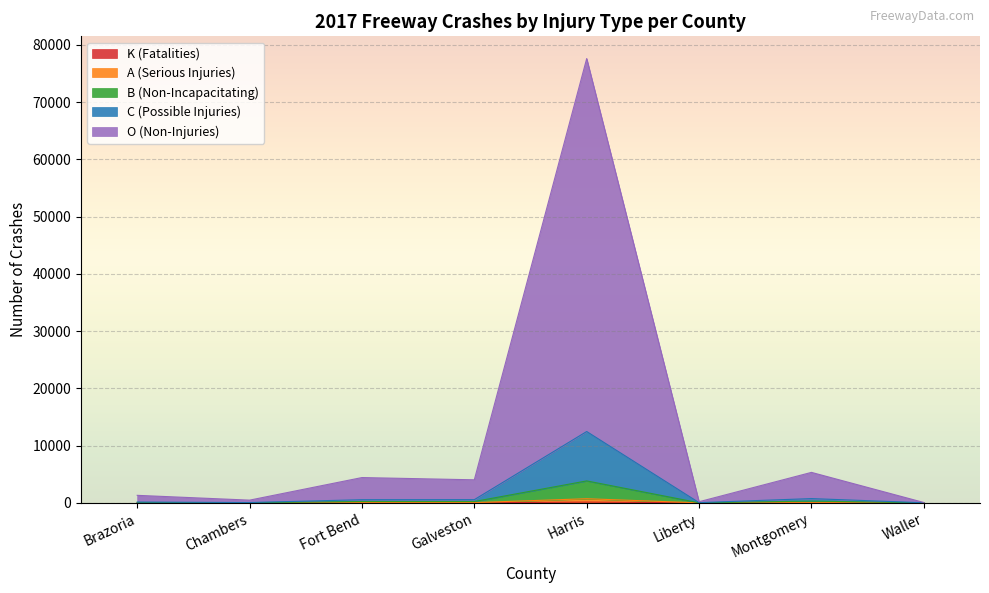

Which category has the highest value in the K (Fatalities) series?

Harris